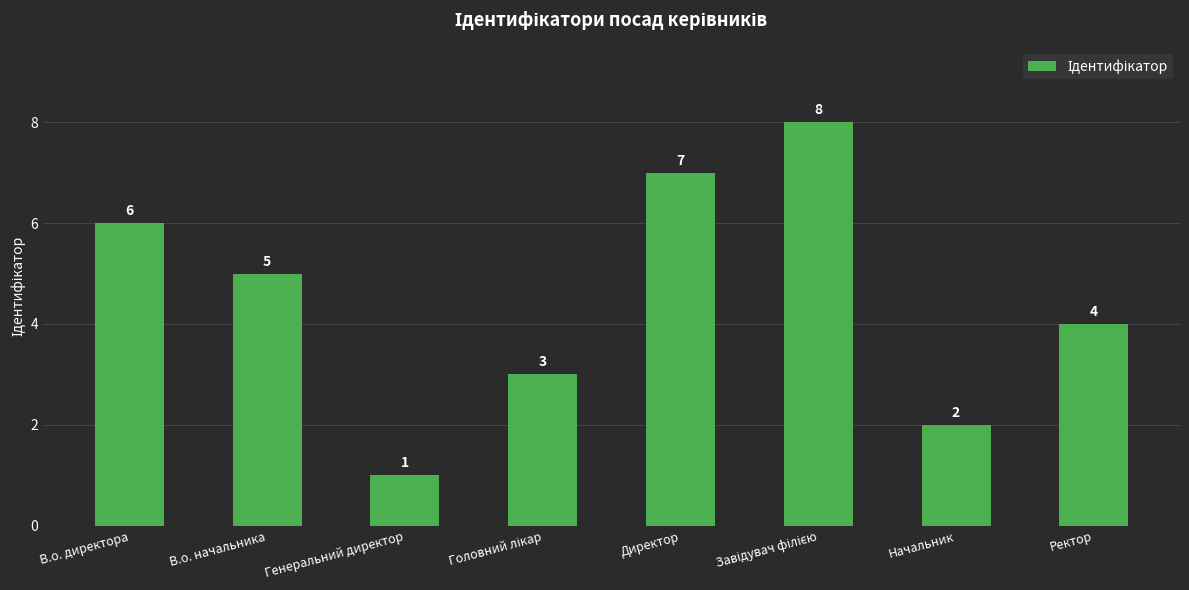

True or false: the data shows 10 at В.о. директора.

False